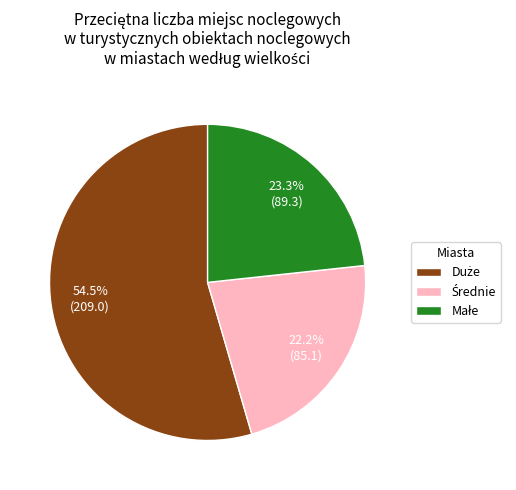

Is there any slice that represents more than half of the pie?

Yes